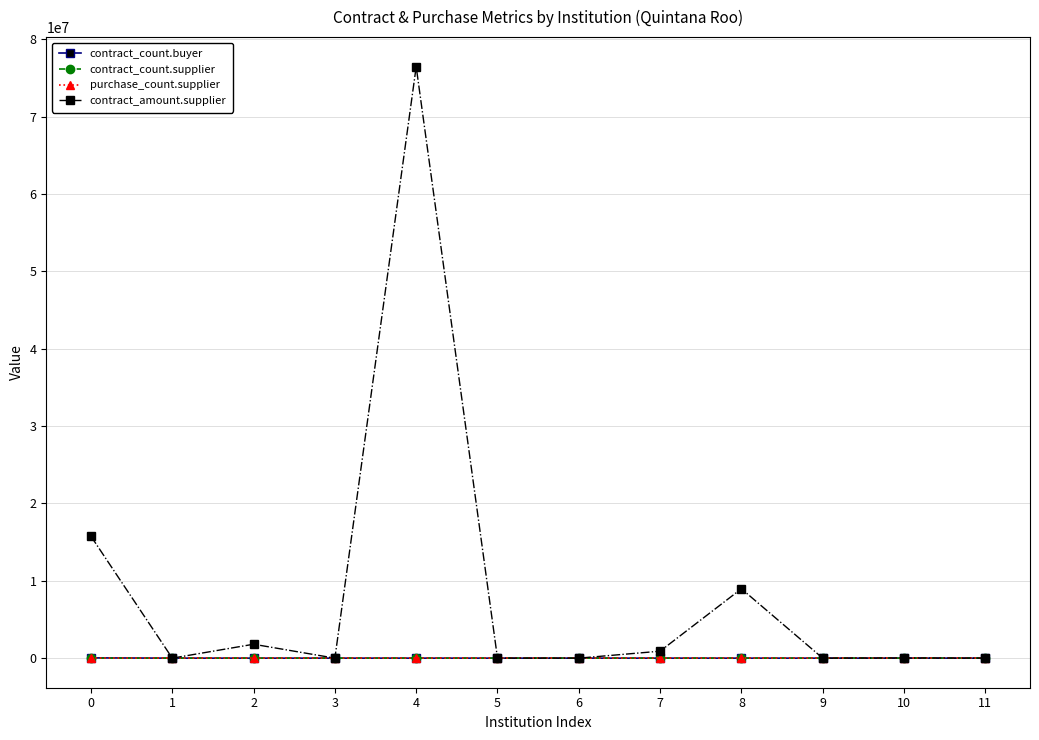

What is the sum of all contract_count.supplier values?

43.0